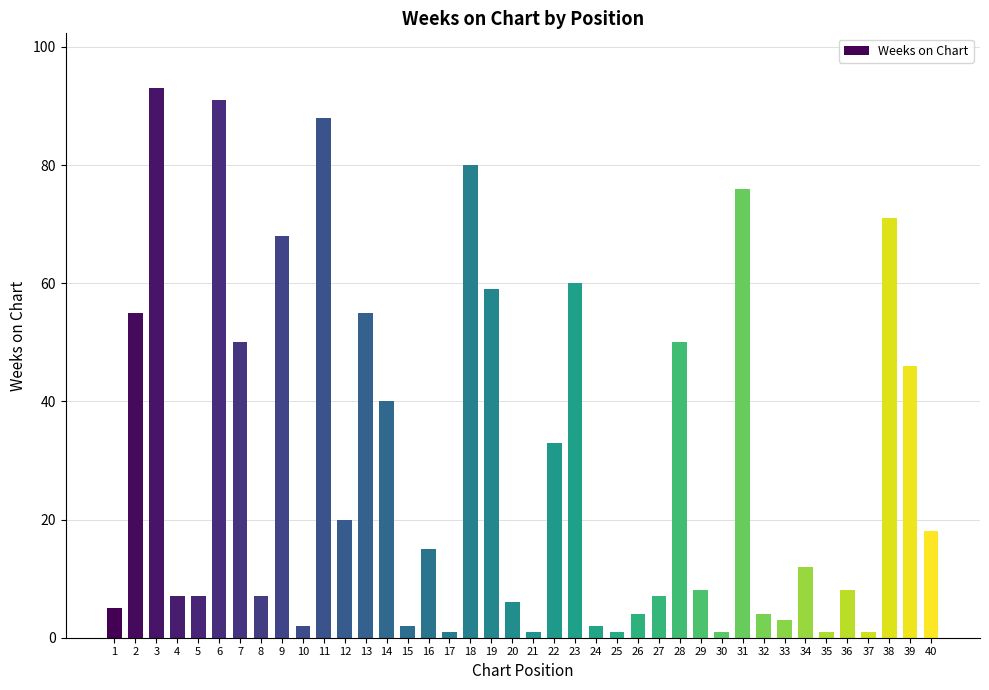

Between 1 and 10, which is larger?

1